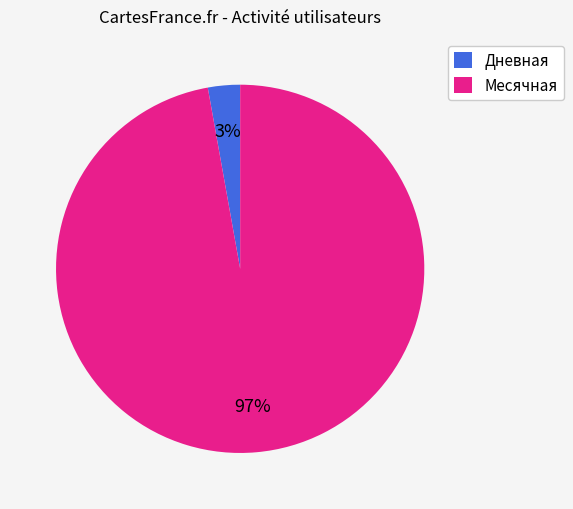

Combined, do Месячная and Дневная account for over 50%?

Yes